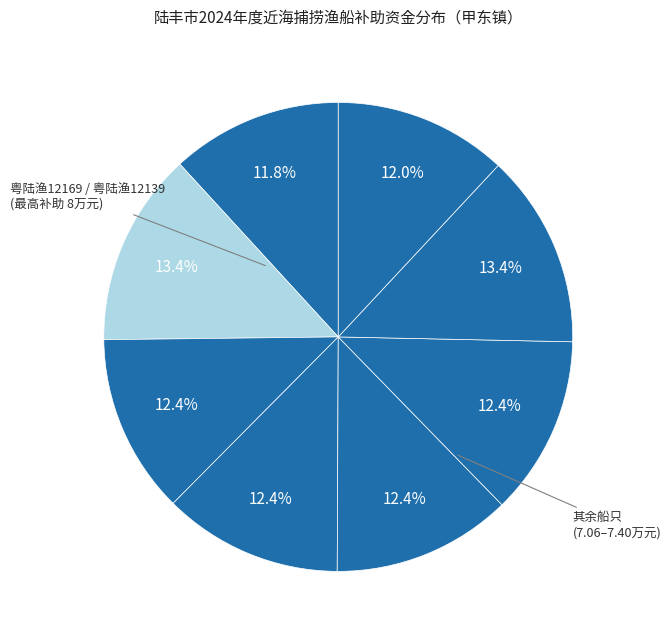

Count the number of slices in the pie.

8